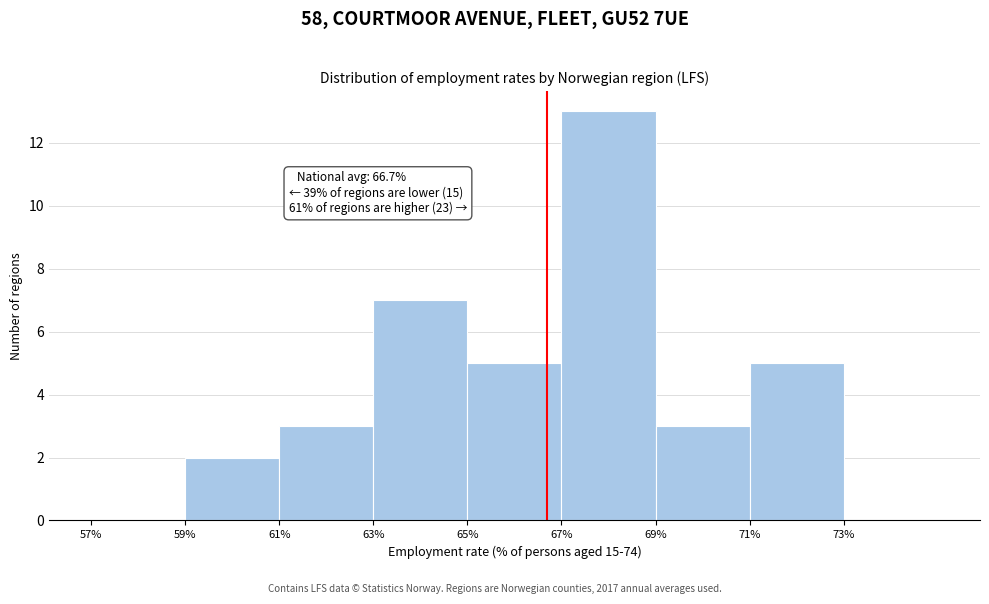

Over which range of the x-axis is the bar tallest?

67 to 69